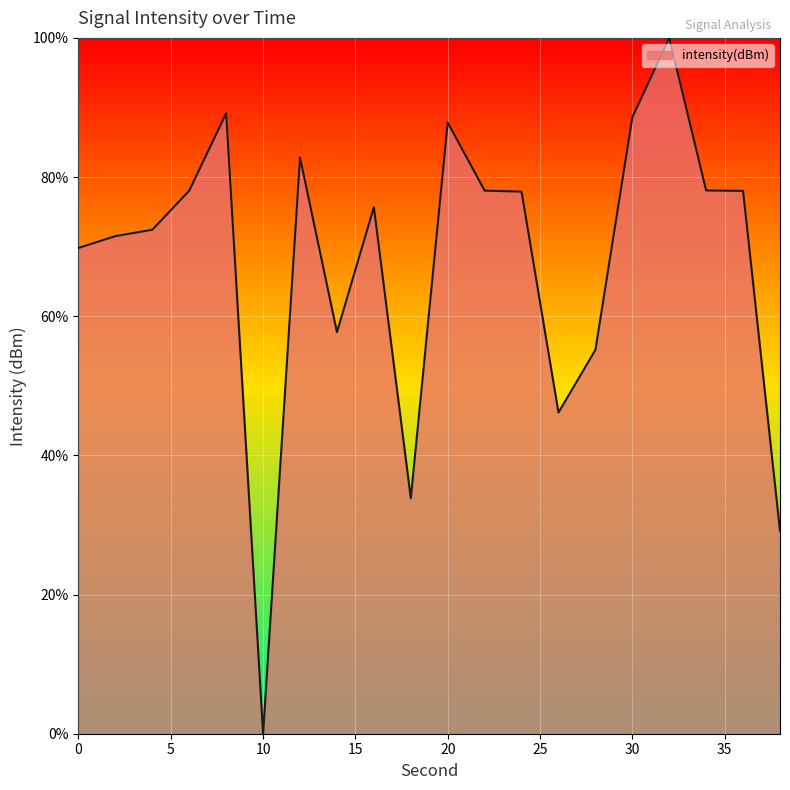

What is the average value?

67.5